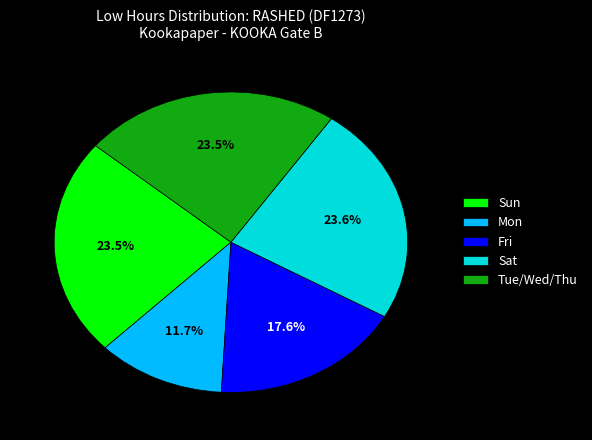

Does any single category account for the majority?

No